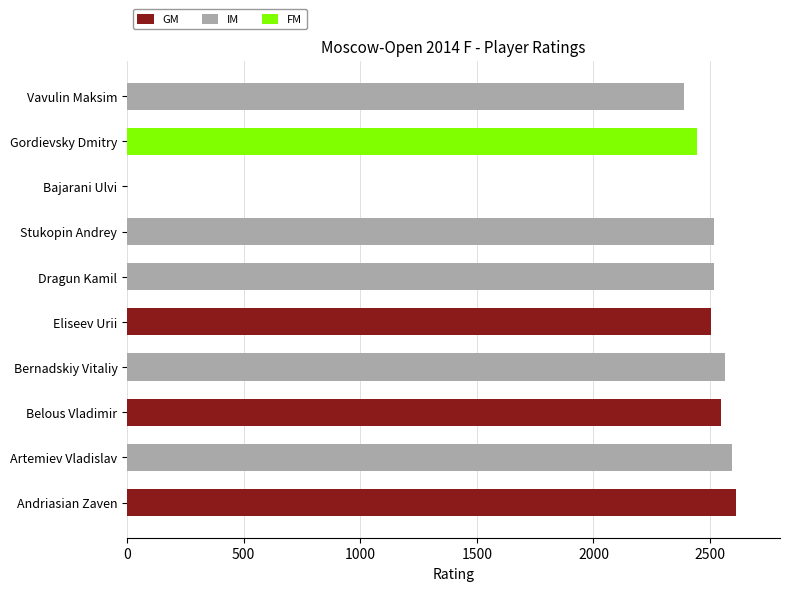

How many values in IM are above zero?

5